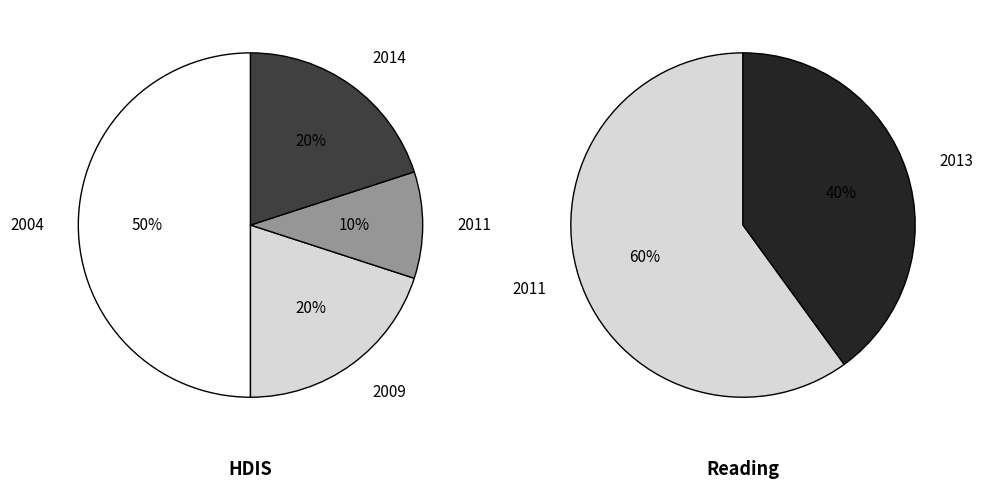

To the nearest percent, what percentage of the pie is 3?

20%